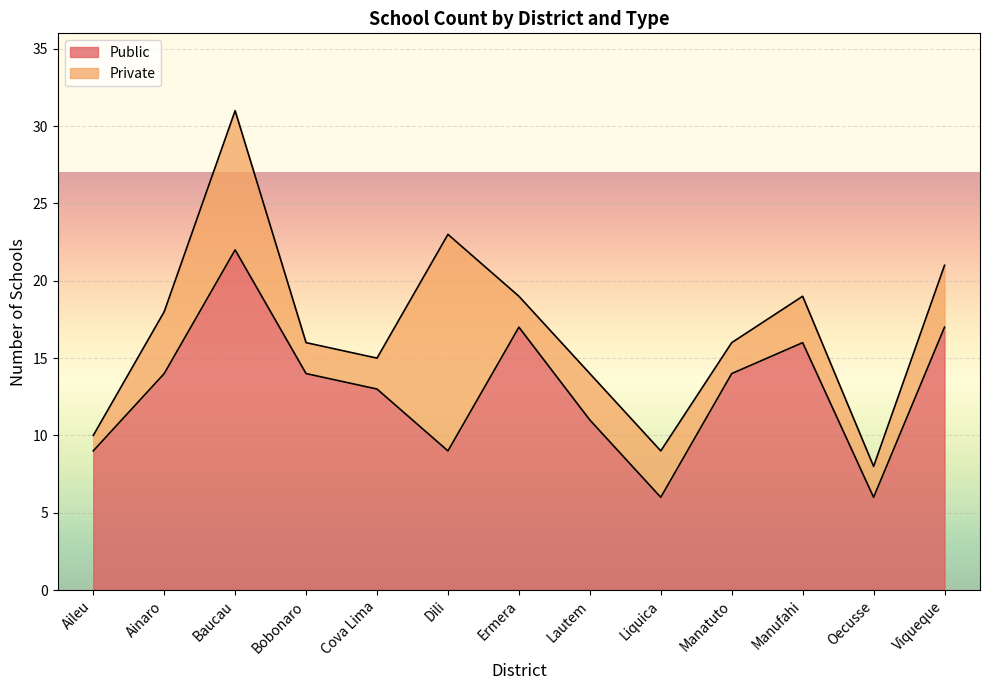

Rank the categories by value from lowest to highest.

Liquica, Oecusse, Aileu, Dili, Lautem, Cova Lima, Ainaro, Bobonaro, Manatuto, Manufahi, Ermera, Viqueque, Baucau